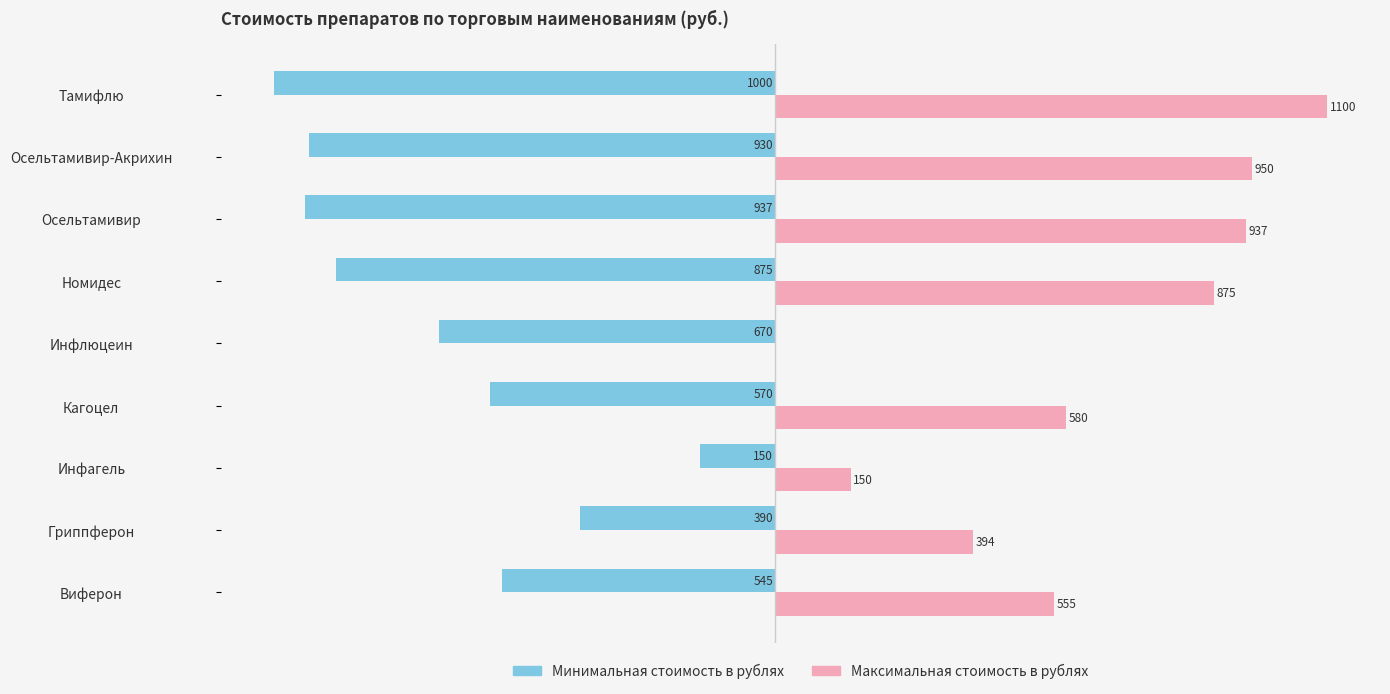

Which series changed the most between Инфагель and Кагоцел?

Максимальная стоимость в рублях